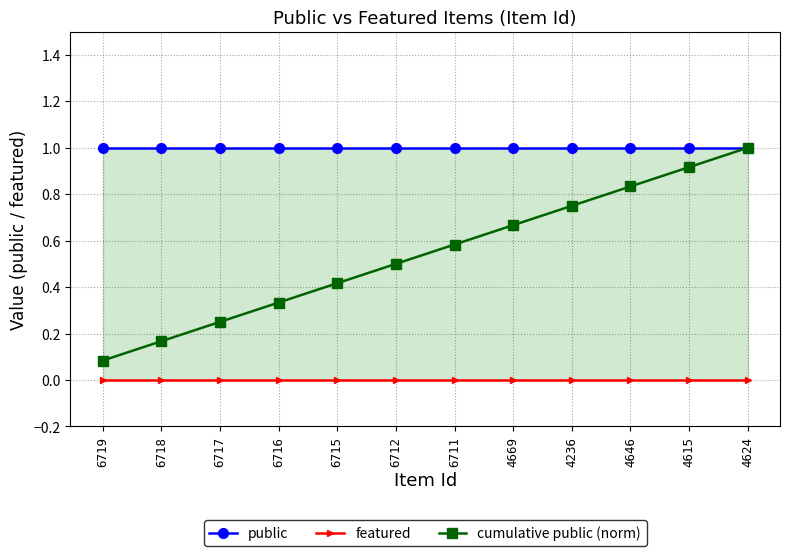

Is the value of featured at 6719 greater than the value of cumulative public (norm) at 6719?

No